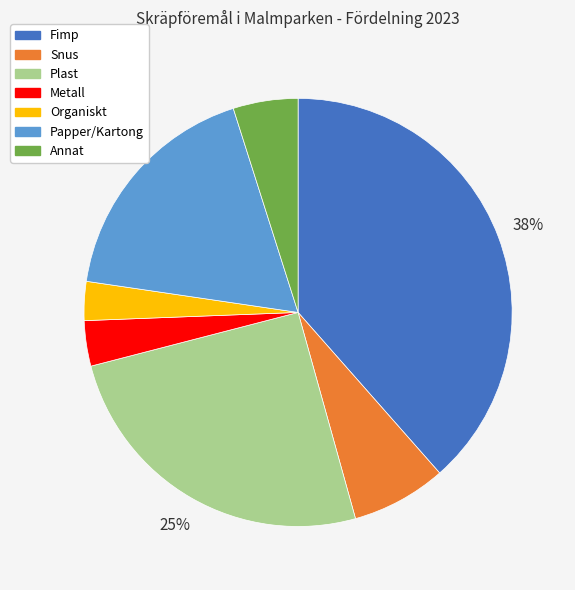

What is the largest slice in the pie chart?

Fimp